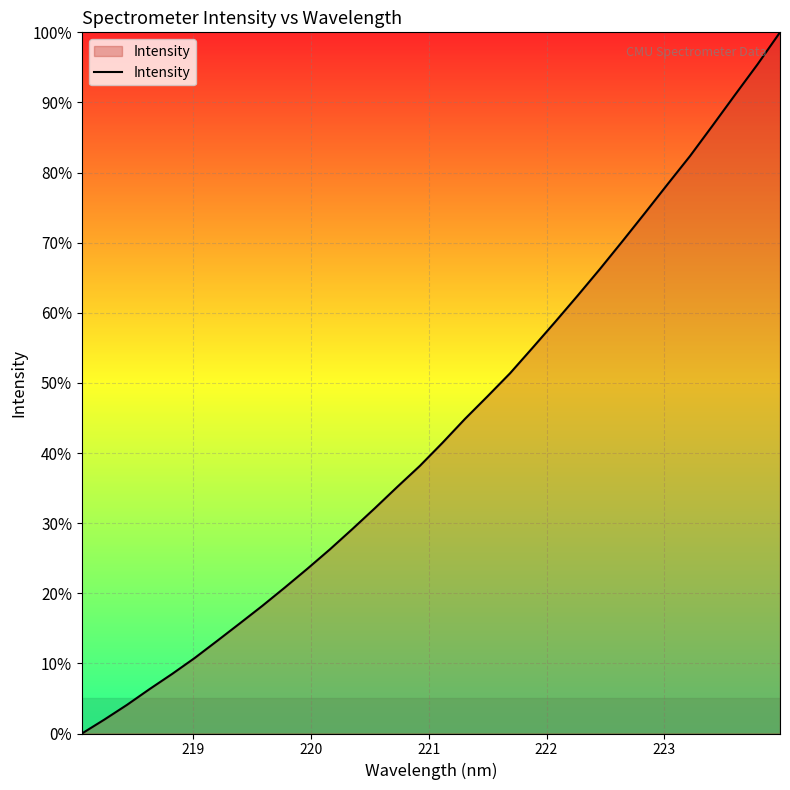

Does the chart display data point markers on the line(s)?

No